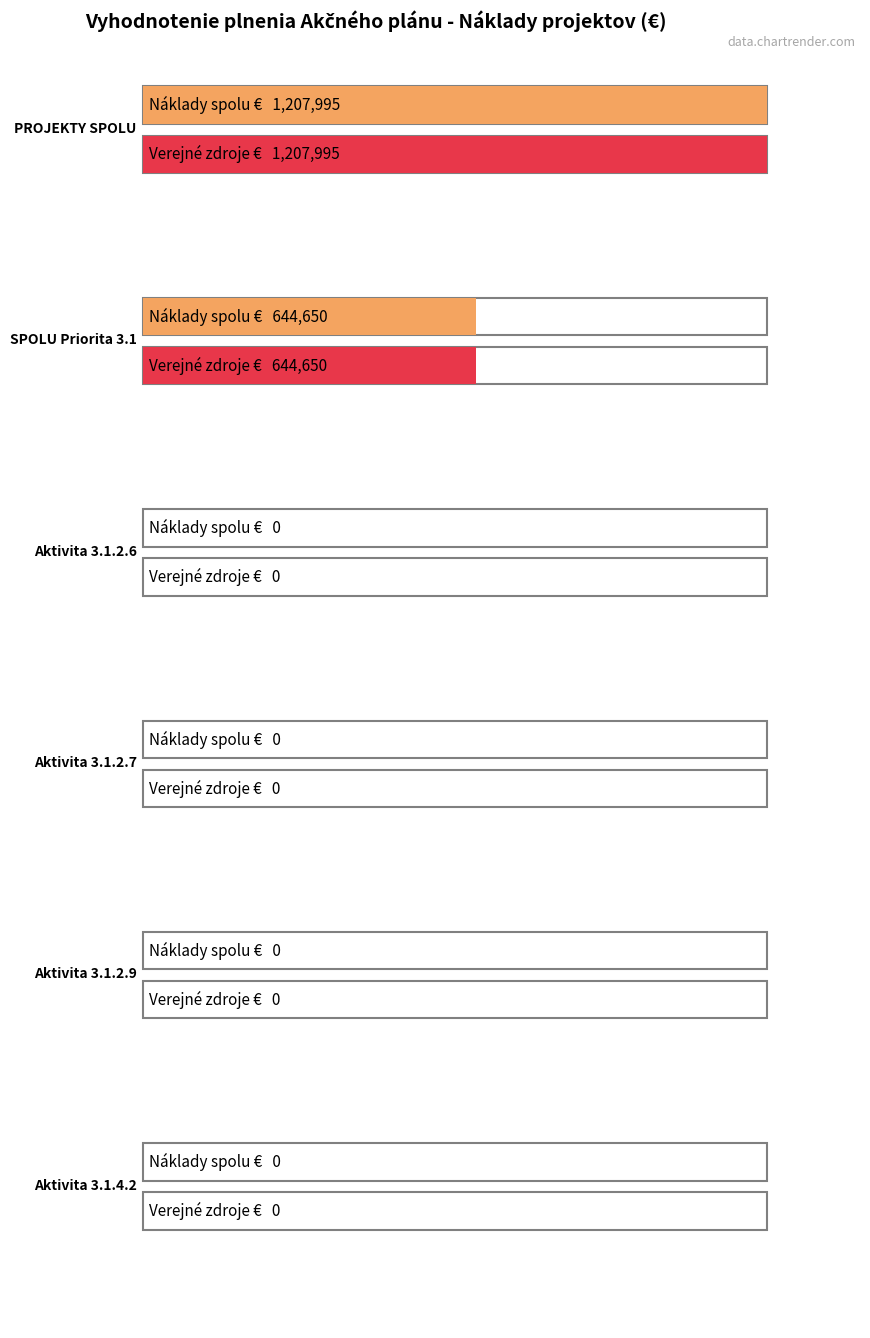

Which category has the highest value across all series?

PROJEKTY SPOLU